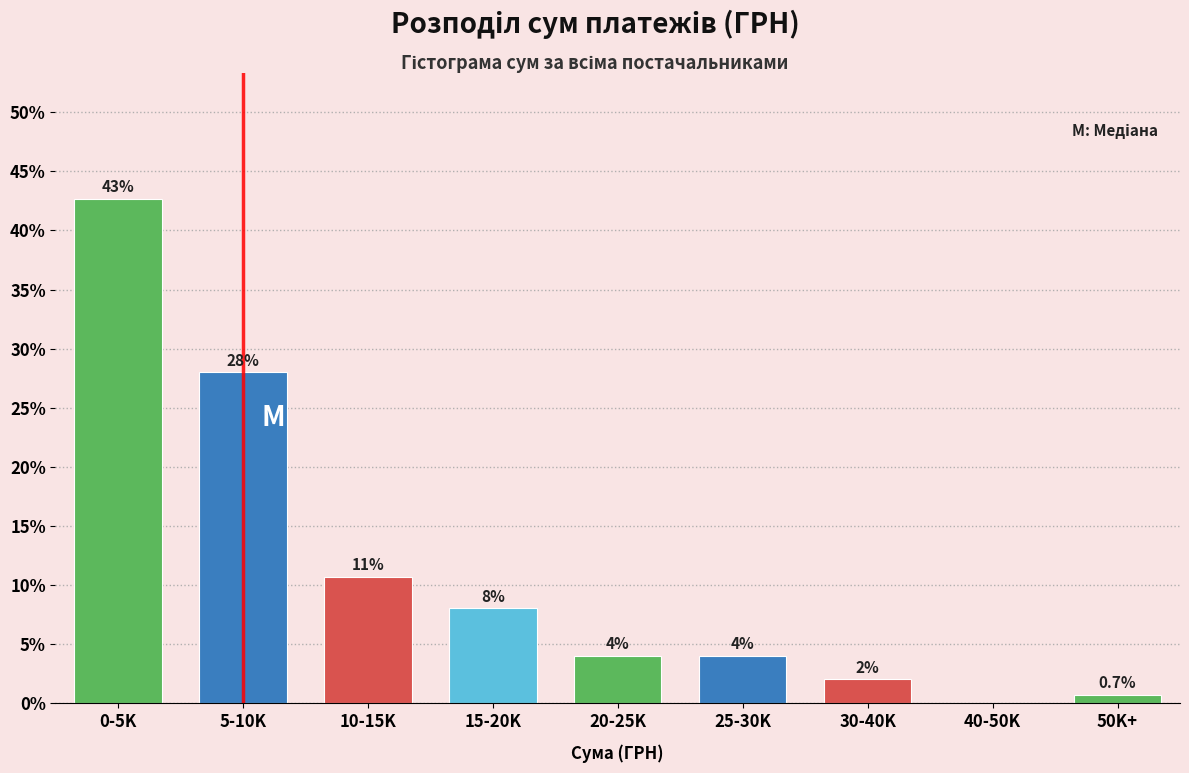

Reading right to left, list all the values displayed in this chart.

50K+=0.7	40-50K=0.0	30-40K=2.0	25-30K=4.0	20-25K=4.0	15-20K=8.0	10-15K=10.7	5-10K=28.0	0-5K=42.7